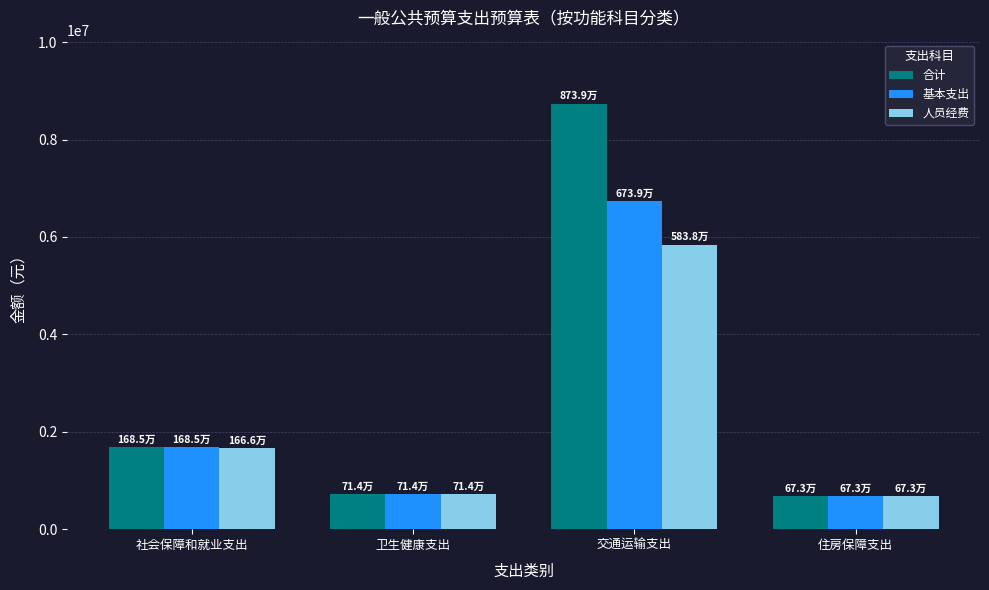

List the series in order of their peak value, highest first.

合计, 基本支出, 人员经费